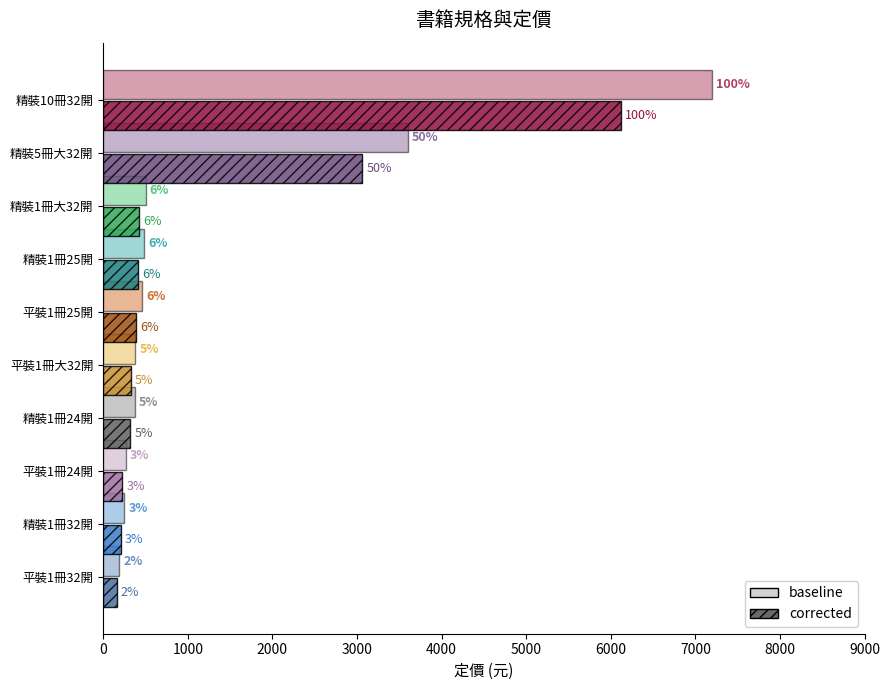

Reading right to left, transcribe all the data shown in this chart.

baseline: 7200.0	3600.0	500.0	483.0	454.5	380.0	372.0	268.0	246.0	186.0
corrected: 6120.0	3060.0	425.0	410.6	386.3	323.0	316.2	227.8	209.1	158.1